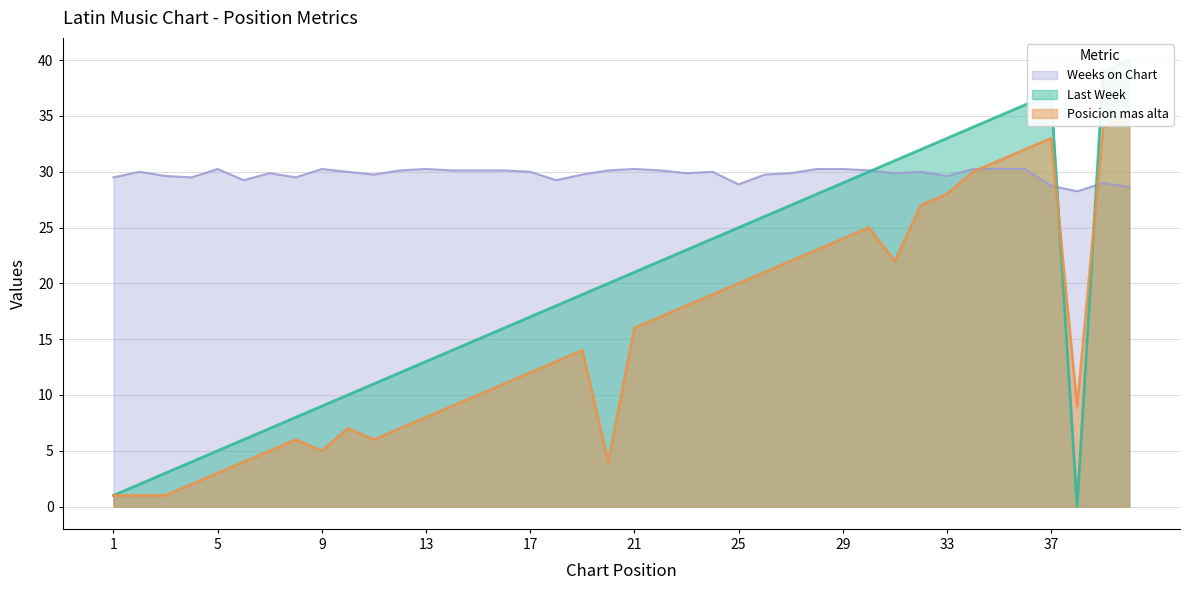

How many times do Posicion mas alta and Weeks on Chart cross each other?

3